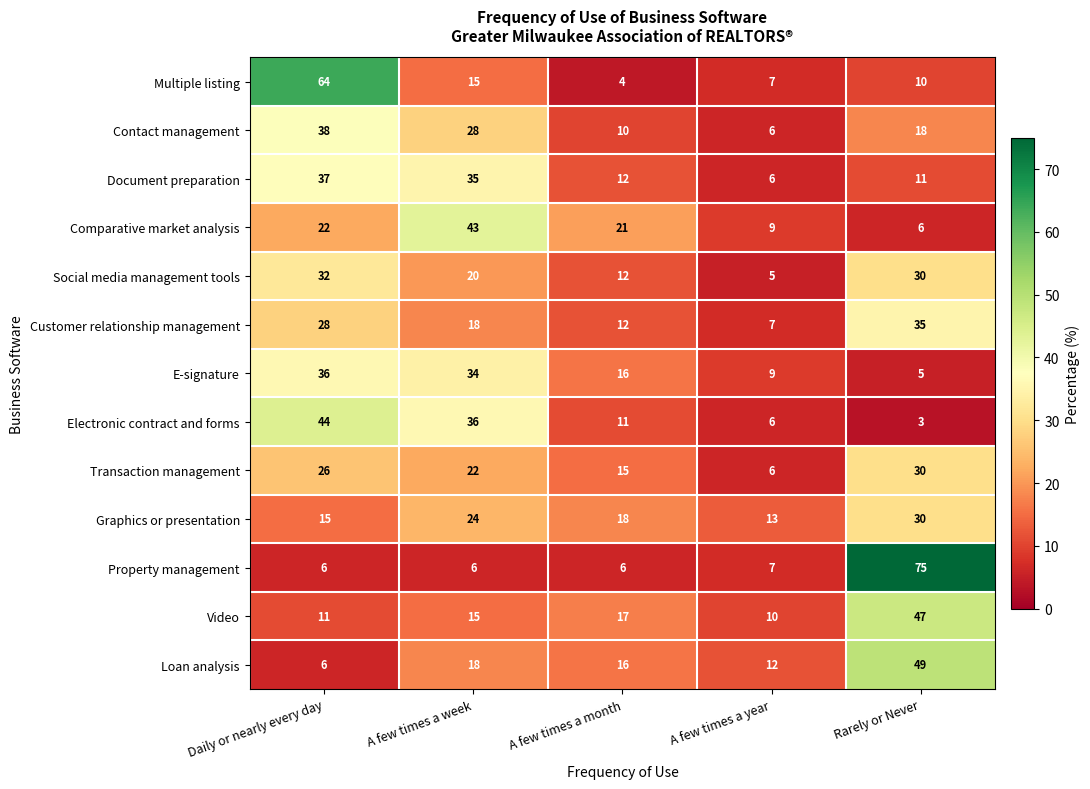

What is the total value across all series at A few times a year?

103